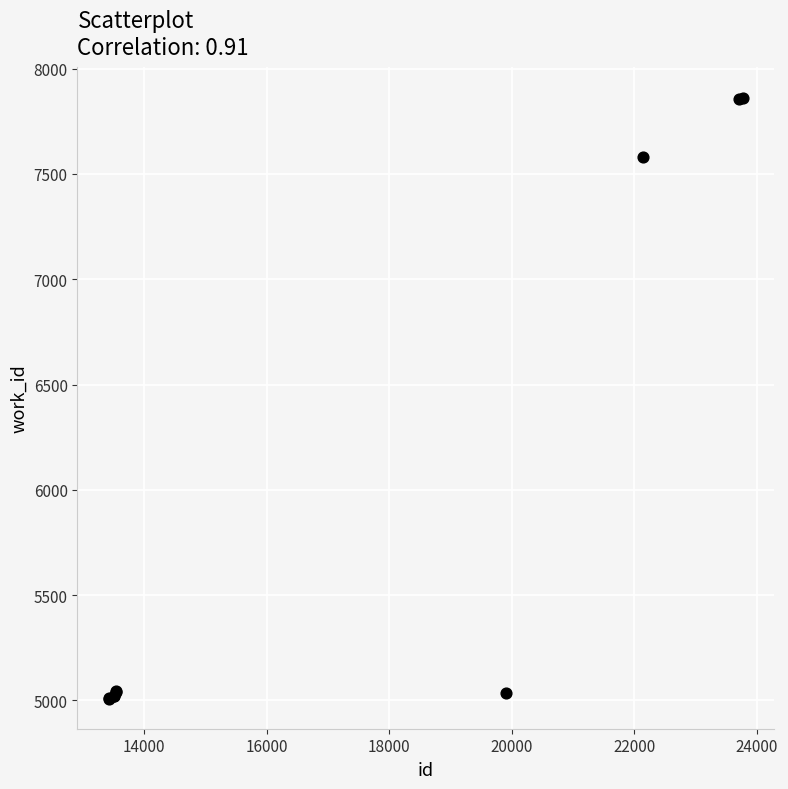

What Y value in the scatter plot is closest to 6435?

7580